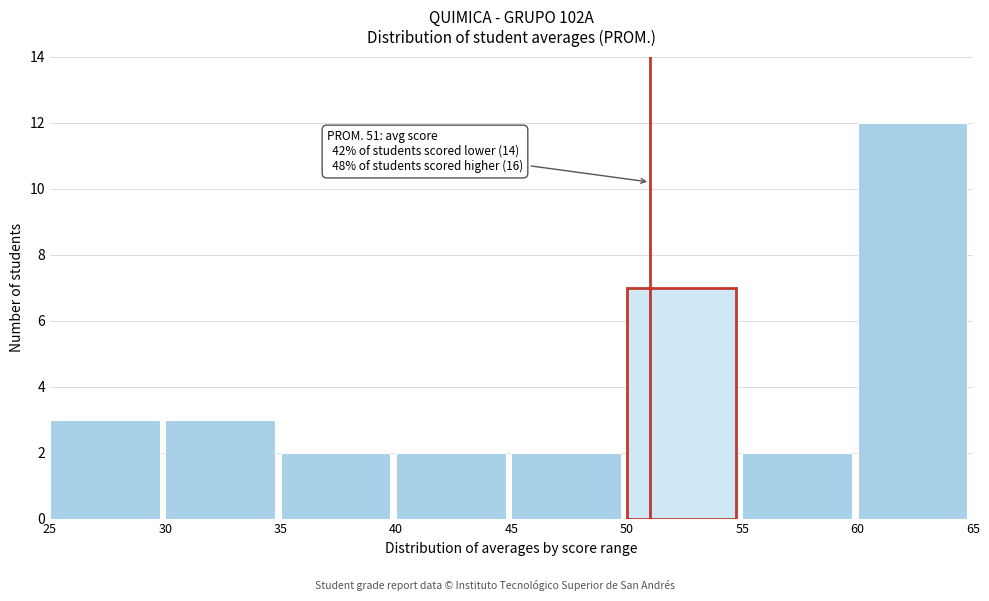

Which range on the x-axis has the tallest bar?

60 to 65